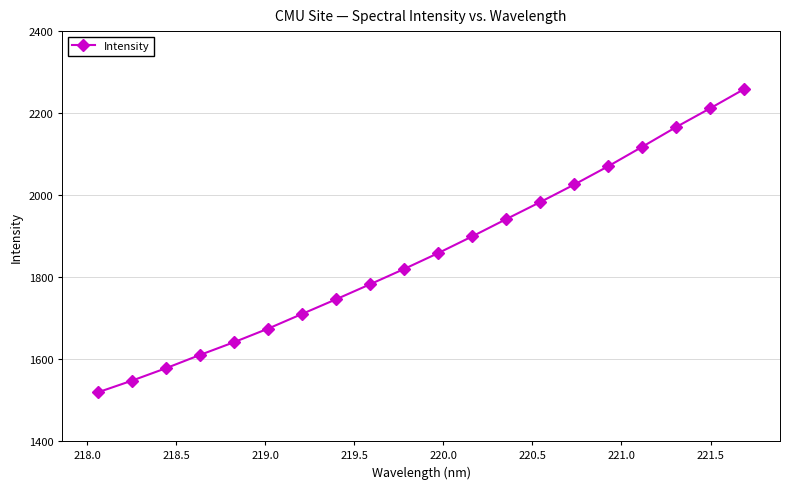

True or false: there are more than 0 points higher than both neighbors.

False